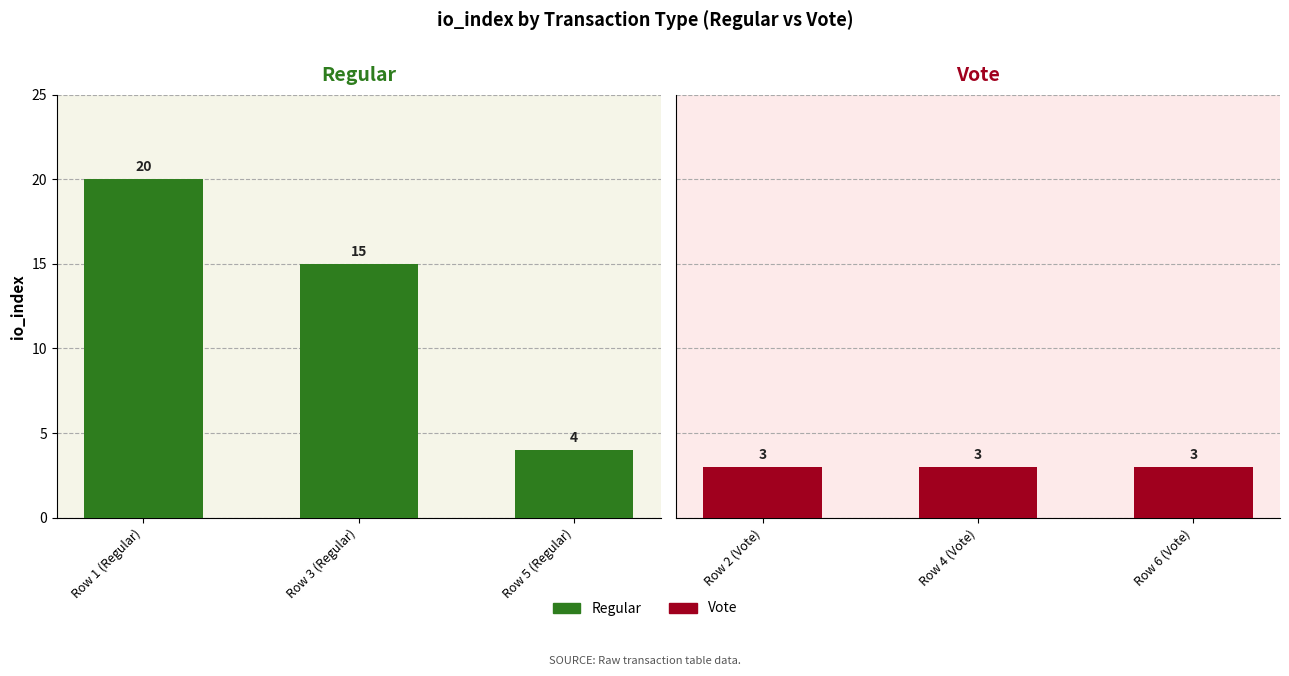

How many data points does each series have?

3